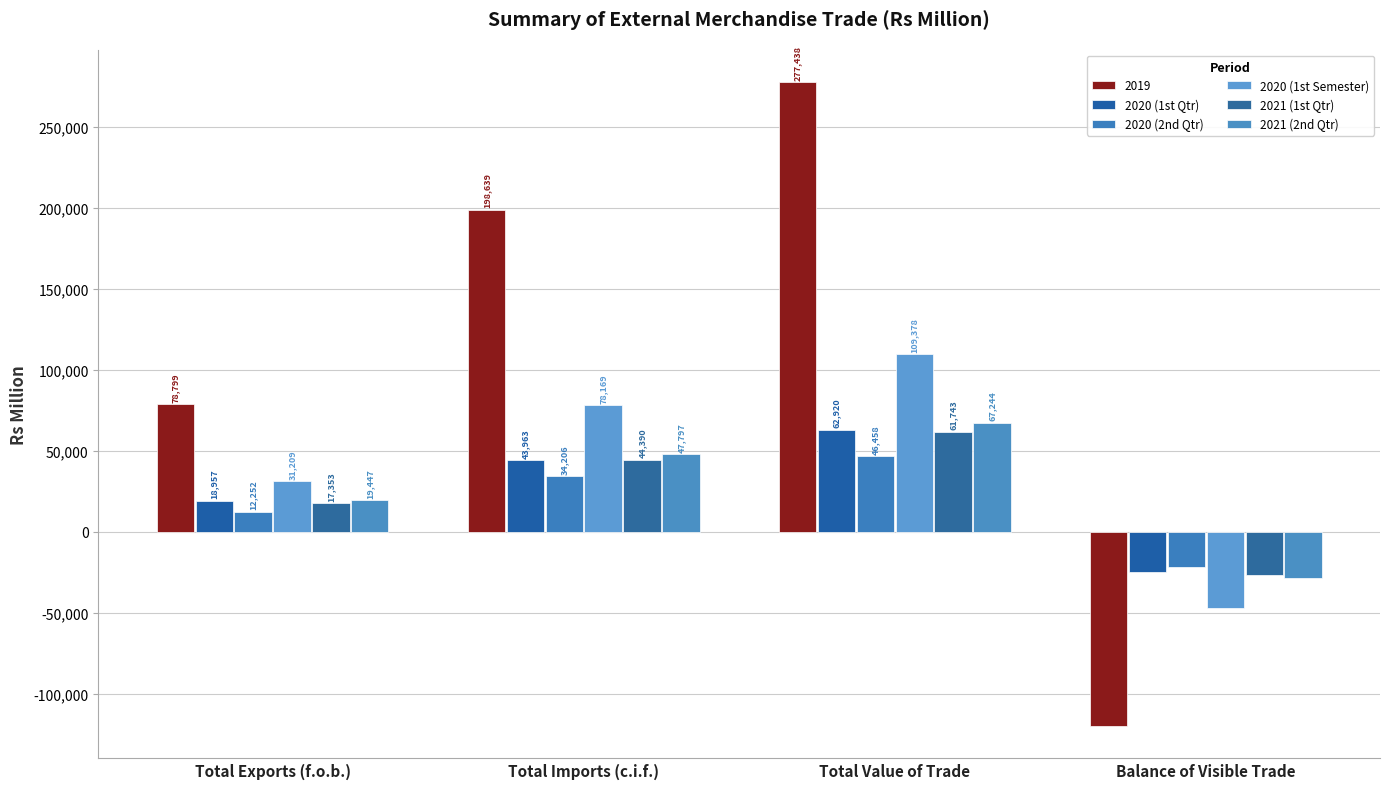

Count the 2020 (1st Qtr) values in the range 18957 to 62920.

3